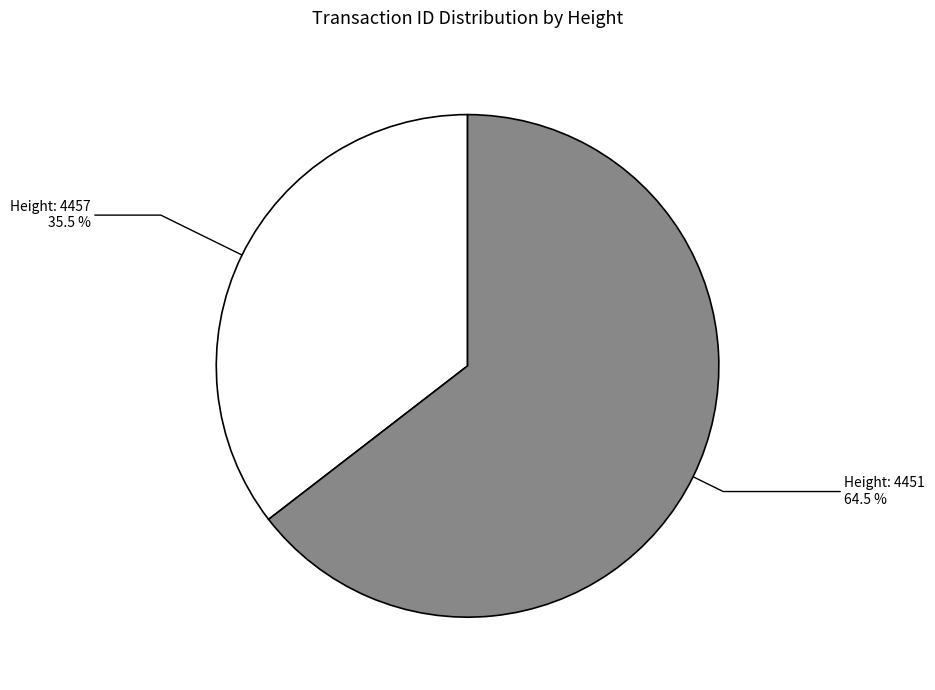

Does any single category account for the majority?

Yes